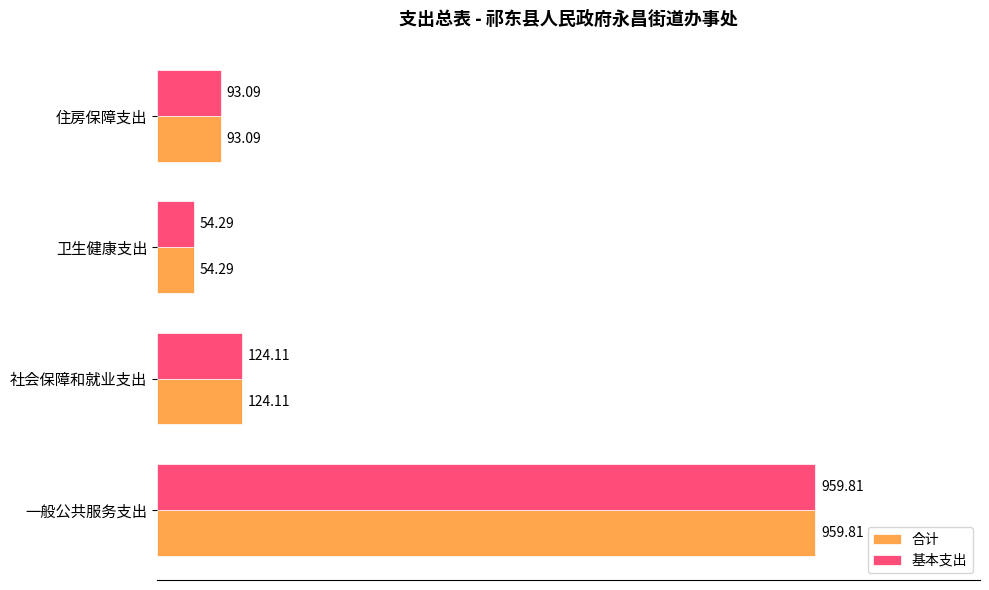

What is the minimum value for 基本支出?

54.3